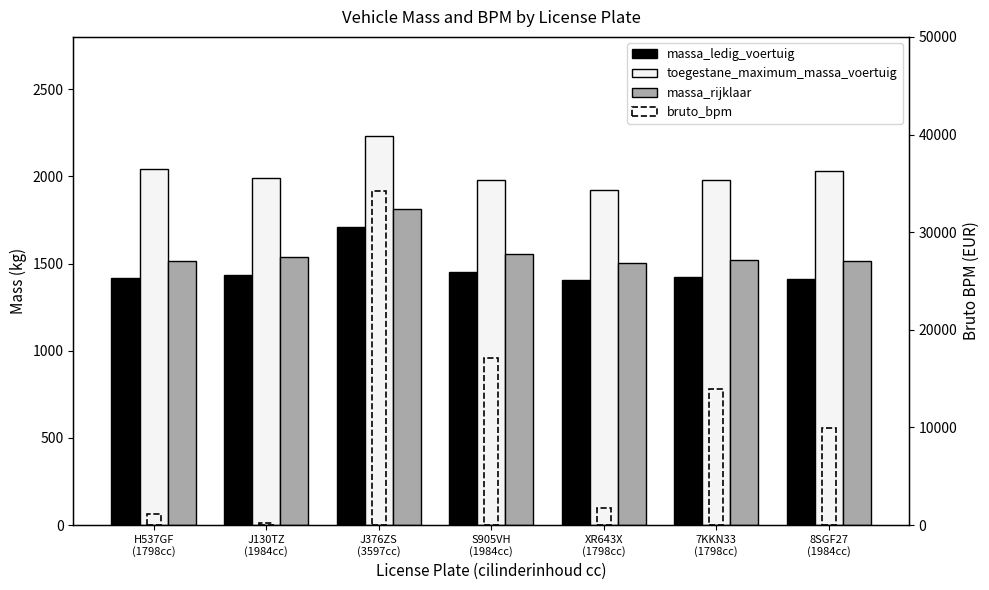

Which series has the widest spread of values?

bruto_bpm